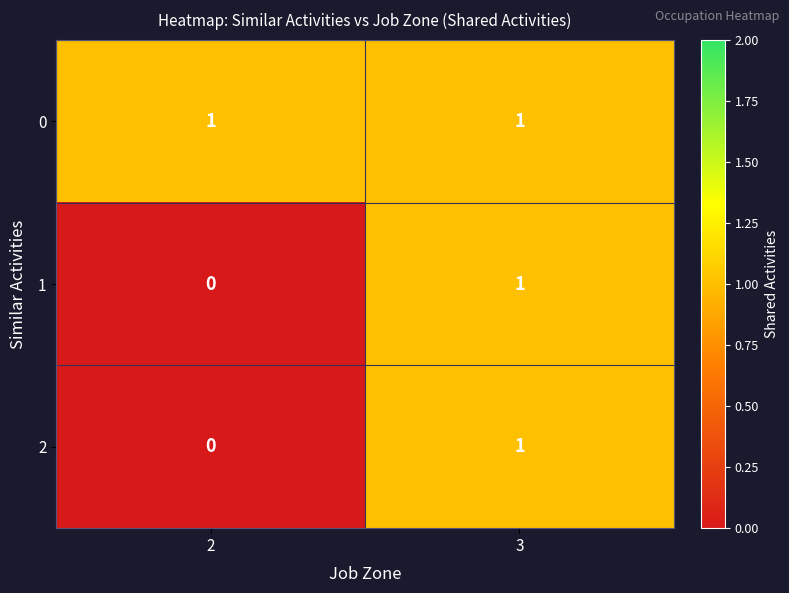

The 1 series shows 0 at 3. True or false?

False